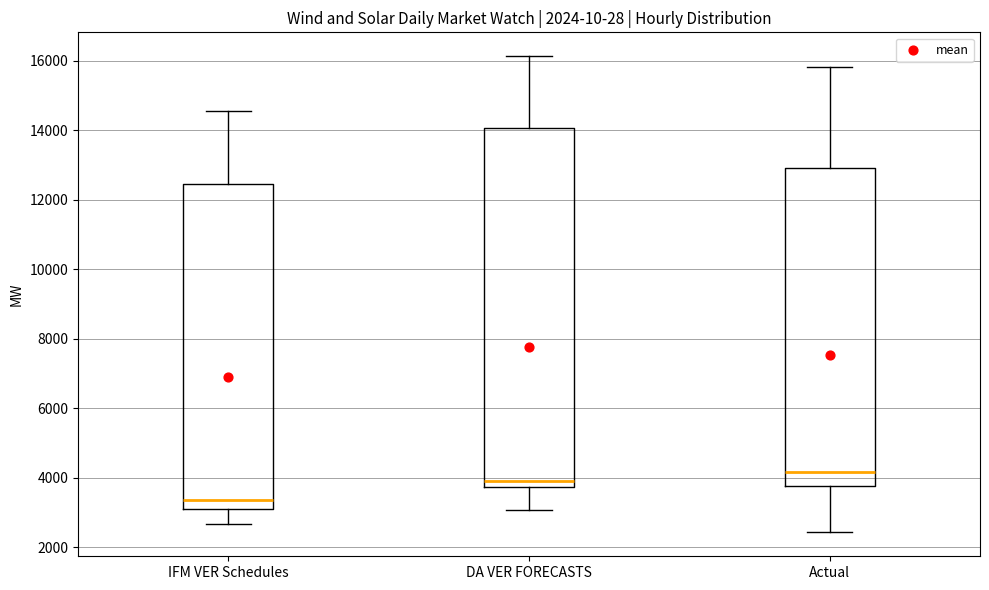

Reading left to right, read every box against the y-axis: the position of its median line, the range the box covers, and the ends of its whiskers. The values are not printed on the chart, so give them approximately, as read against the axis.

IFM VER Schedules: median 3400, box 3200 to 12400, whiskers 2600 to 14600
DA VER FORECASTS: median 3800 (just above the box's lower edge), box 3800 to 14000, whiskers 3000 to 16200
Actual: median 4200, box 3800 to 13000, whiskers 2400 to 15800